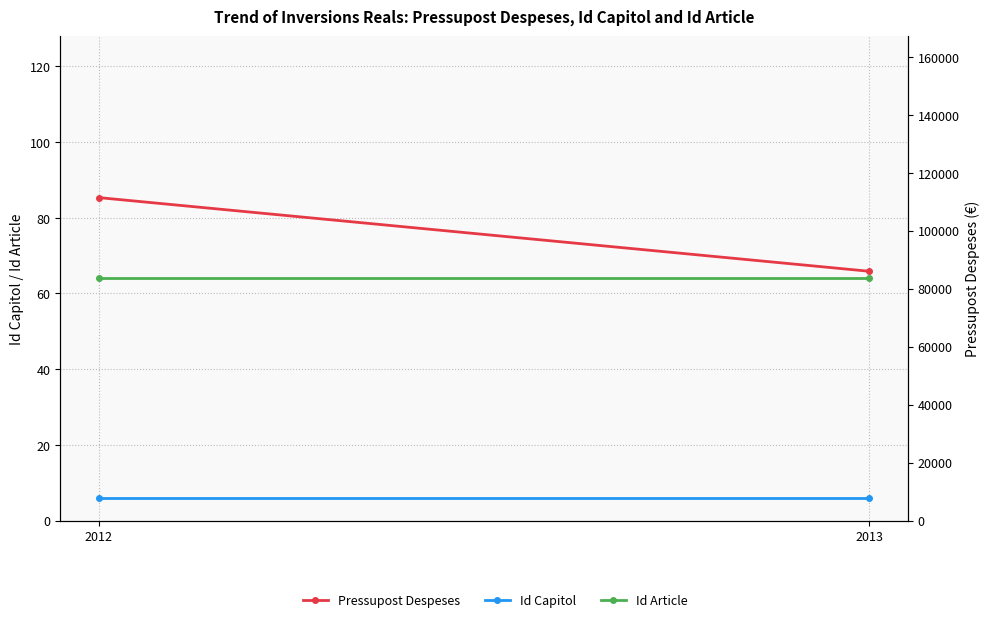

What is the total value across all series at 2012?

111498